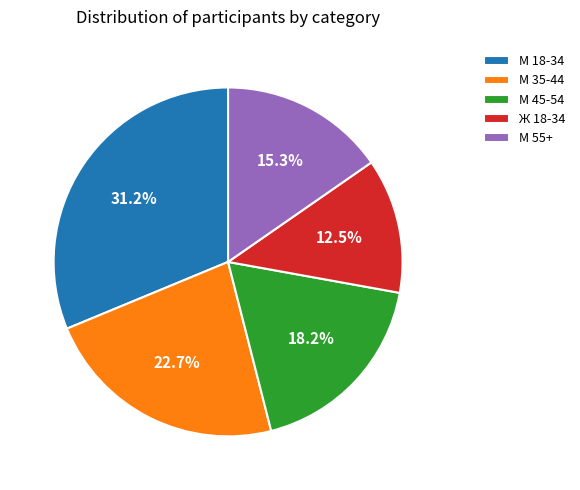

Rank the categories by value from highest to lowest.

М 18-34, М 35-44, М 45-54, М 55+, Ж 18-34